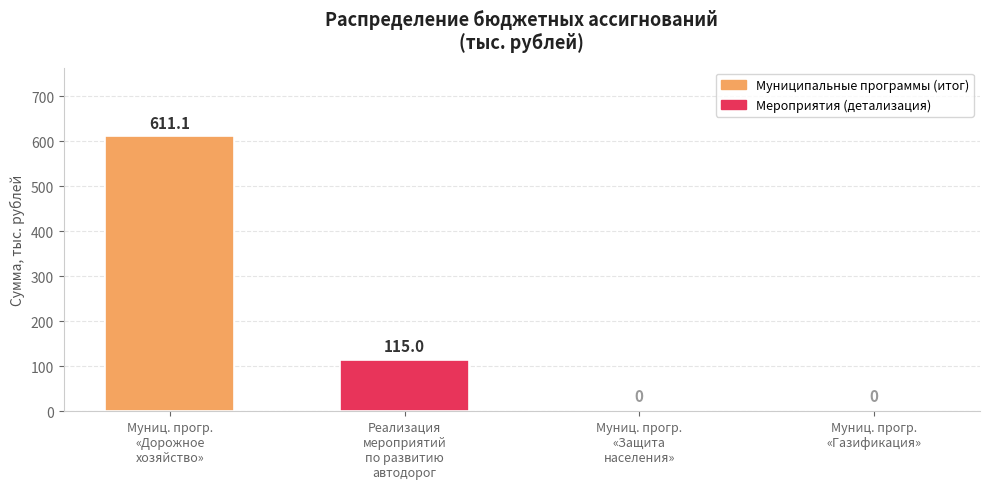

Where does the data first go above 115?

Муниц. прогр.
«Дорожное
хозяйство»